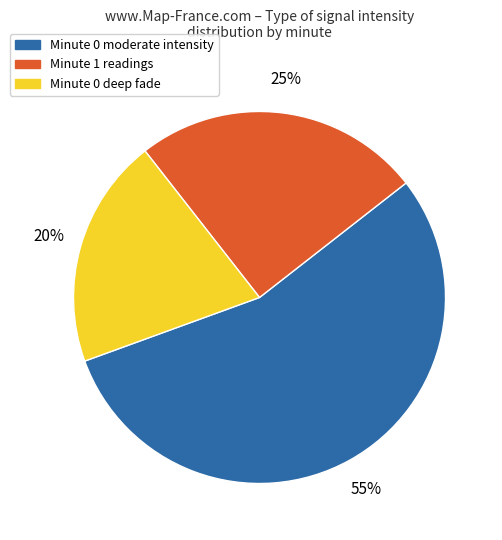

What is the smallest slice in the pie chart?

Minute 0 deep fade